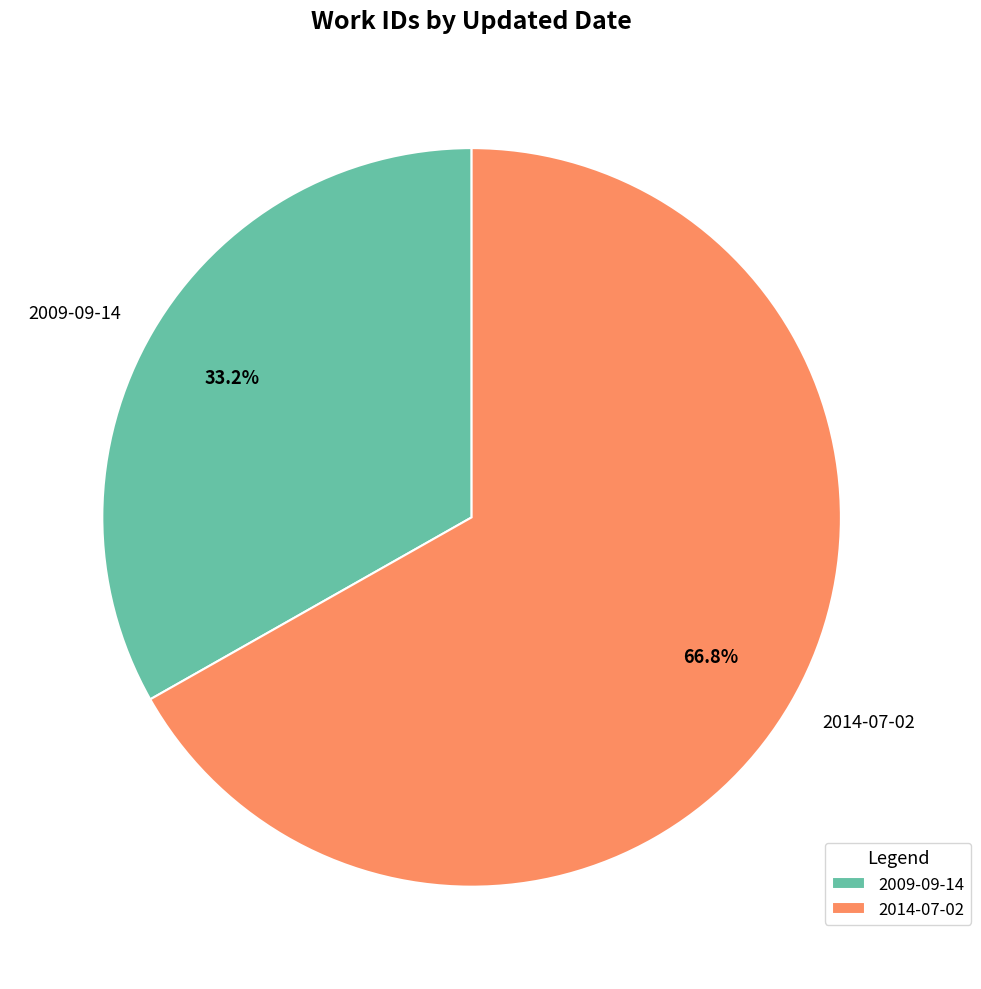

How much of the chart is everything except 2014-07-02?

33.2%